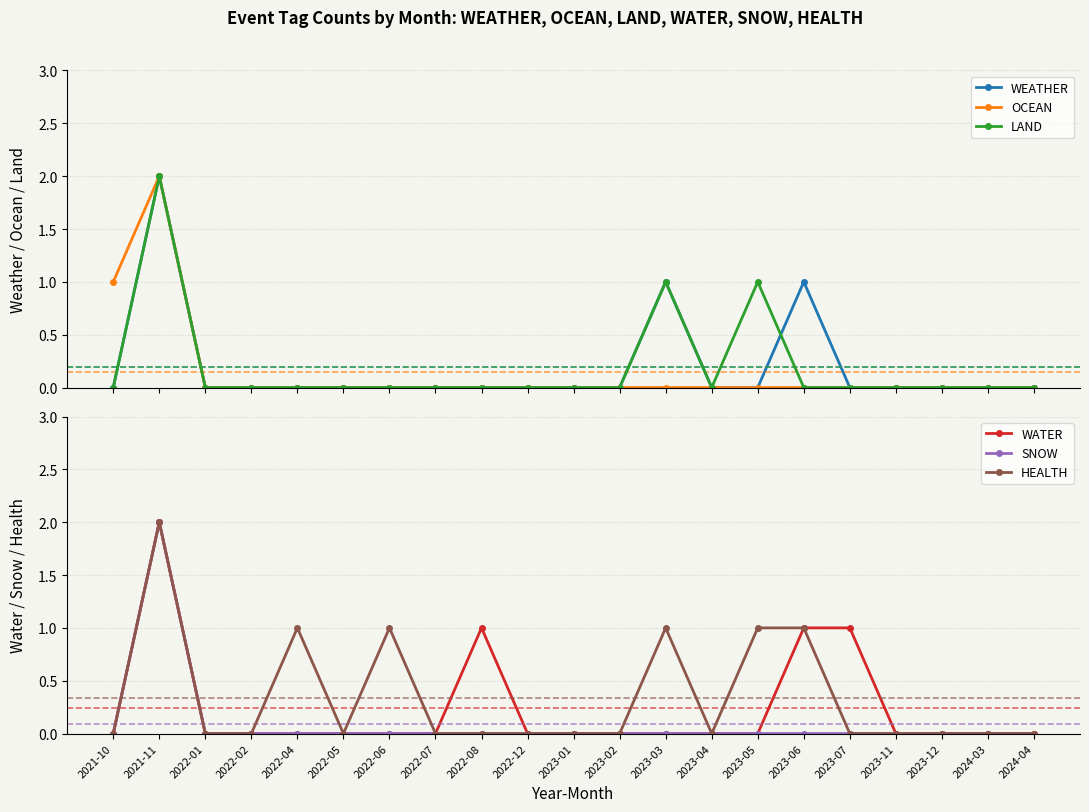

At which category does the chart reach its peak across all series?

2021-11